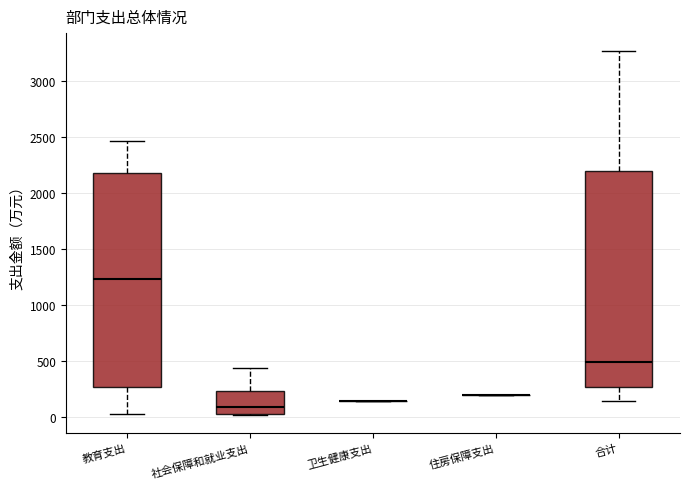

Reading left to right, transcribe this box plot: for each box, give where its median line is, the range the box spans, and where its two whiskers end, as read against the y-axis. The values are not printed on the chart, so give them approximately, as read against the axis.

教育支出: median 1250, box 250 to 2200, whiskers 50 to 2450
社会保障和就业支出: median 100, box 0 to 250, whiskers 0 to 450
卫生健康支出: box collapsed to a line at 150, whiskers 150 to 150
住房保障支出: box collapsed to a line at 200, whiskers 200 to 200
合计: median 500, box 250 to 2200, whiskers 150 to 3250